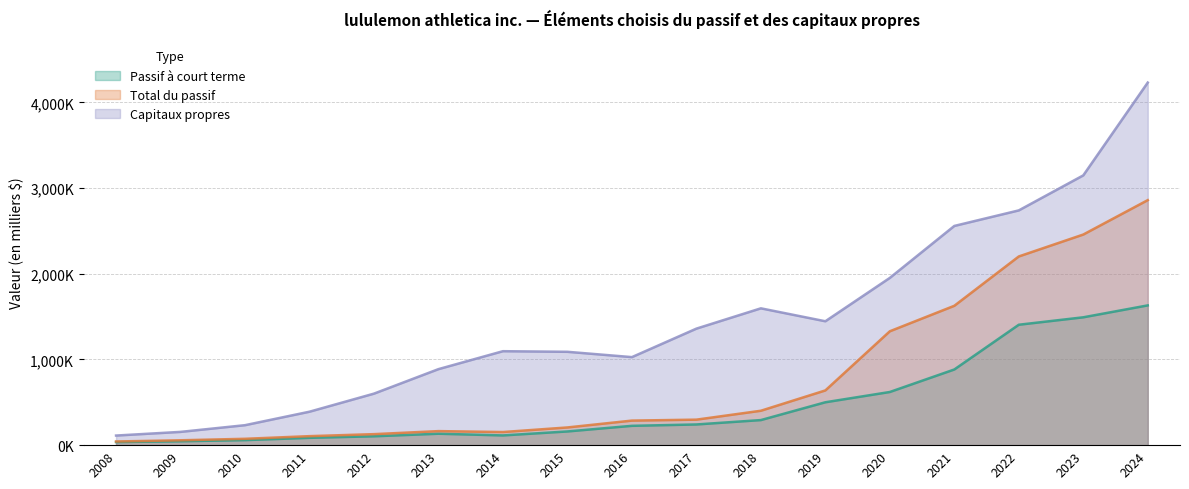

In Total du passif, how many points are higher than both neighbors (excluding endpoints)?

1